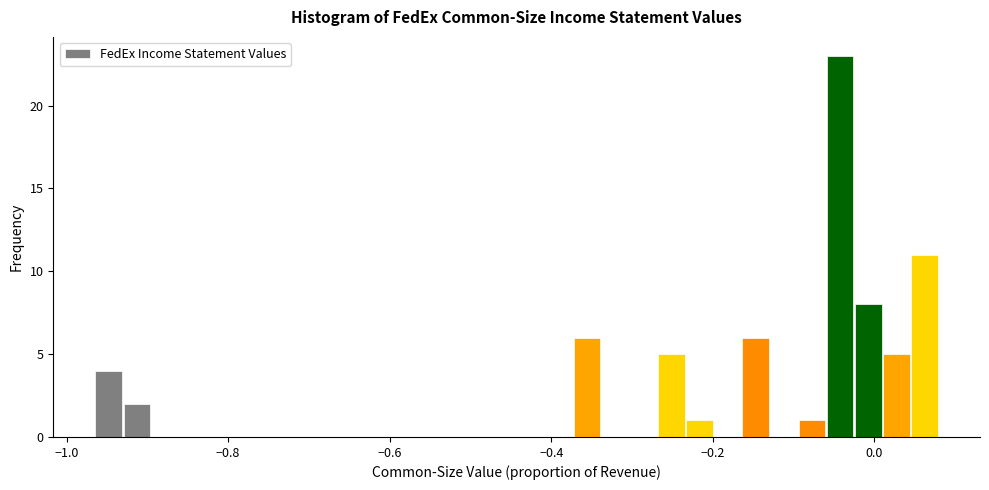

Around what value on the x-axis is the tallest bar? Give the approximate position of its centre, as read against the axis.

-0.04